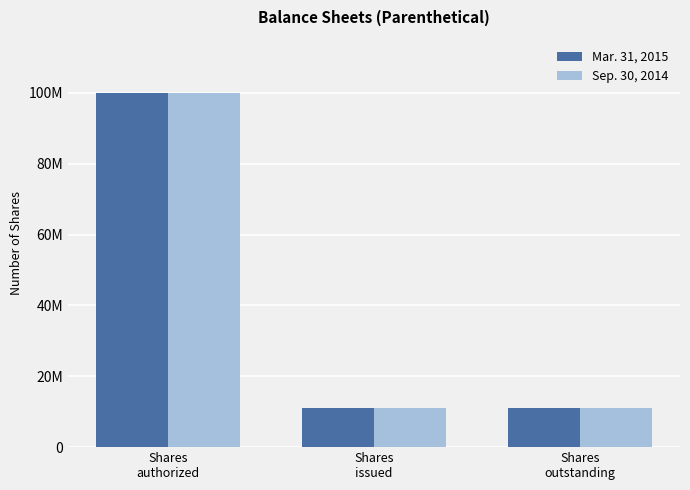

Which category has the lowest value in the Mar. 31, 2015 series?

Shares
issued